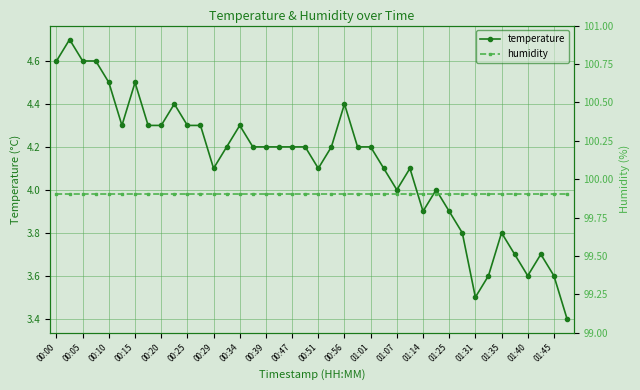

How many data points does each series have?

40